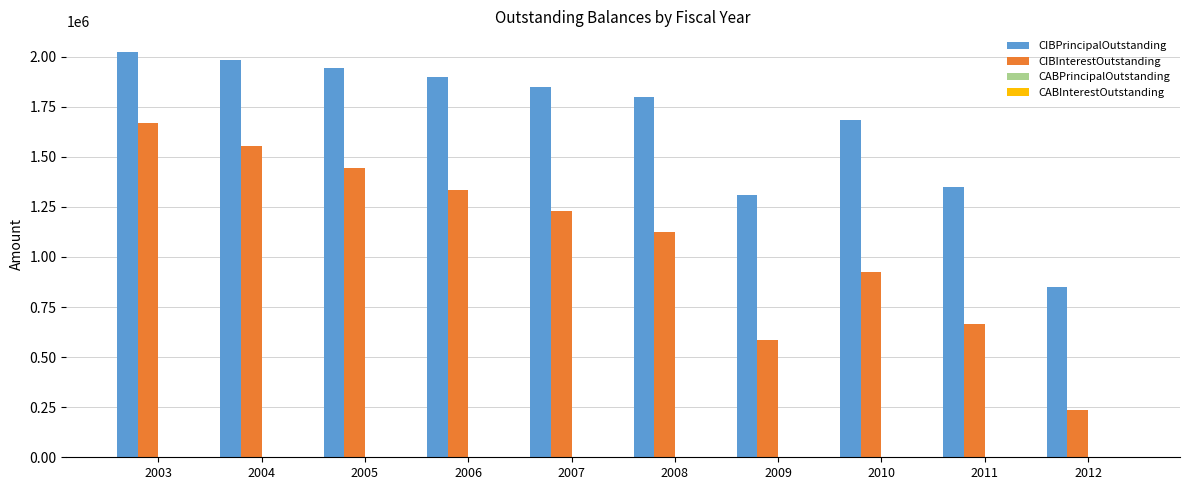

The value of CIBInterestOutstanding at 2010 is 534114.8. True or false?

False